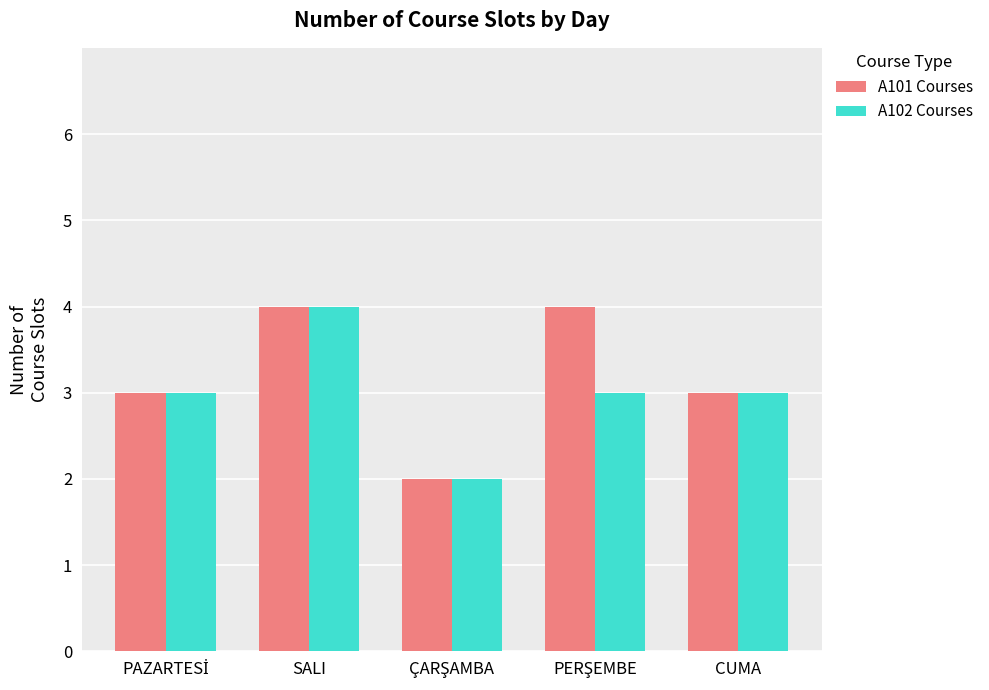

What is the greatest value displayed?

4